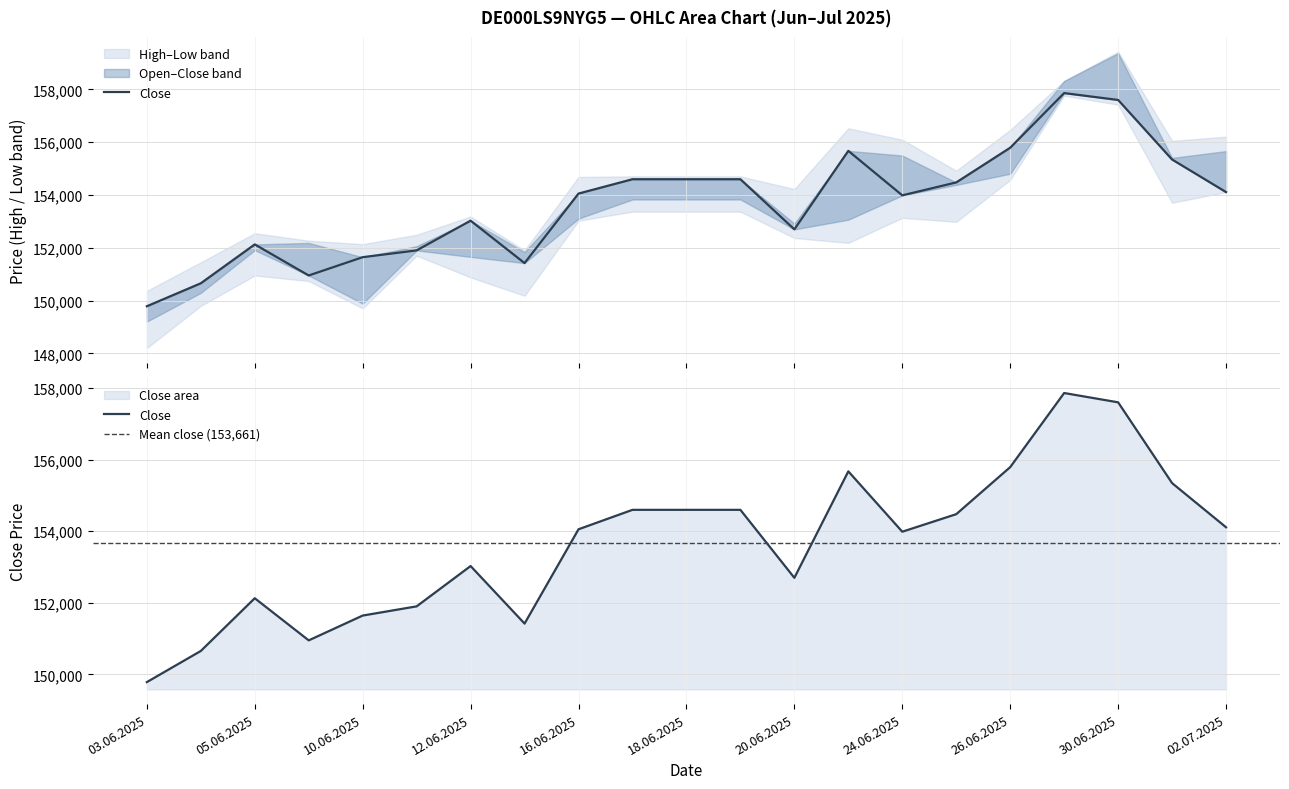

Read the Low value at 27.06.2025, to the nearest 10.

157760